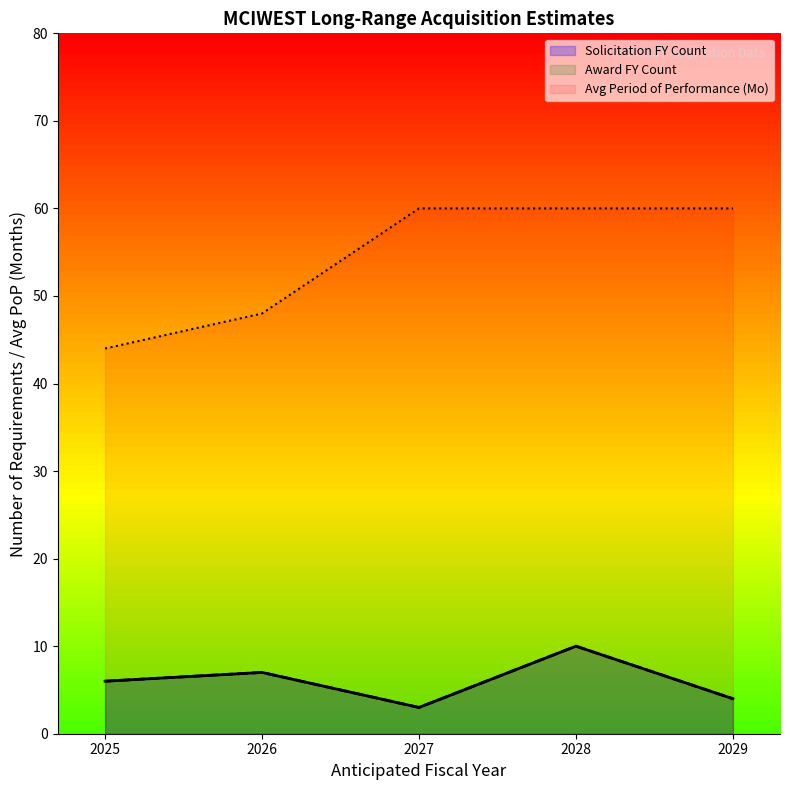

How many lines are shown in the chart?

3